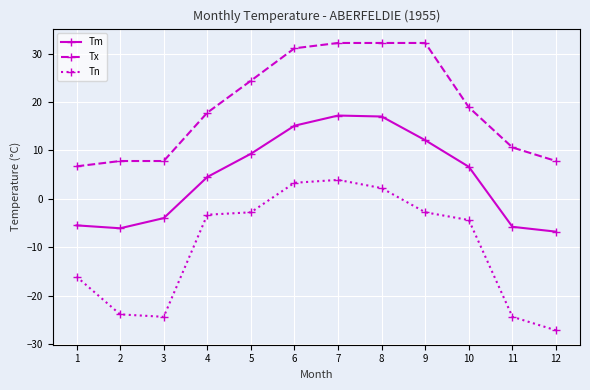

What are all the series names shown in the legend?

Tm, Tx, Tn